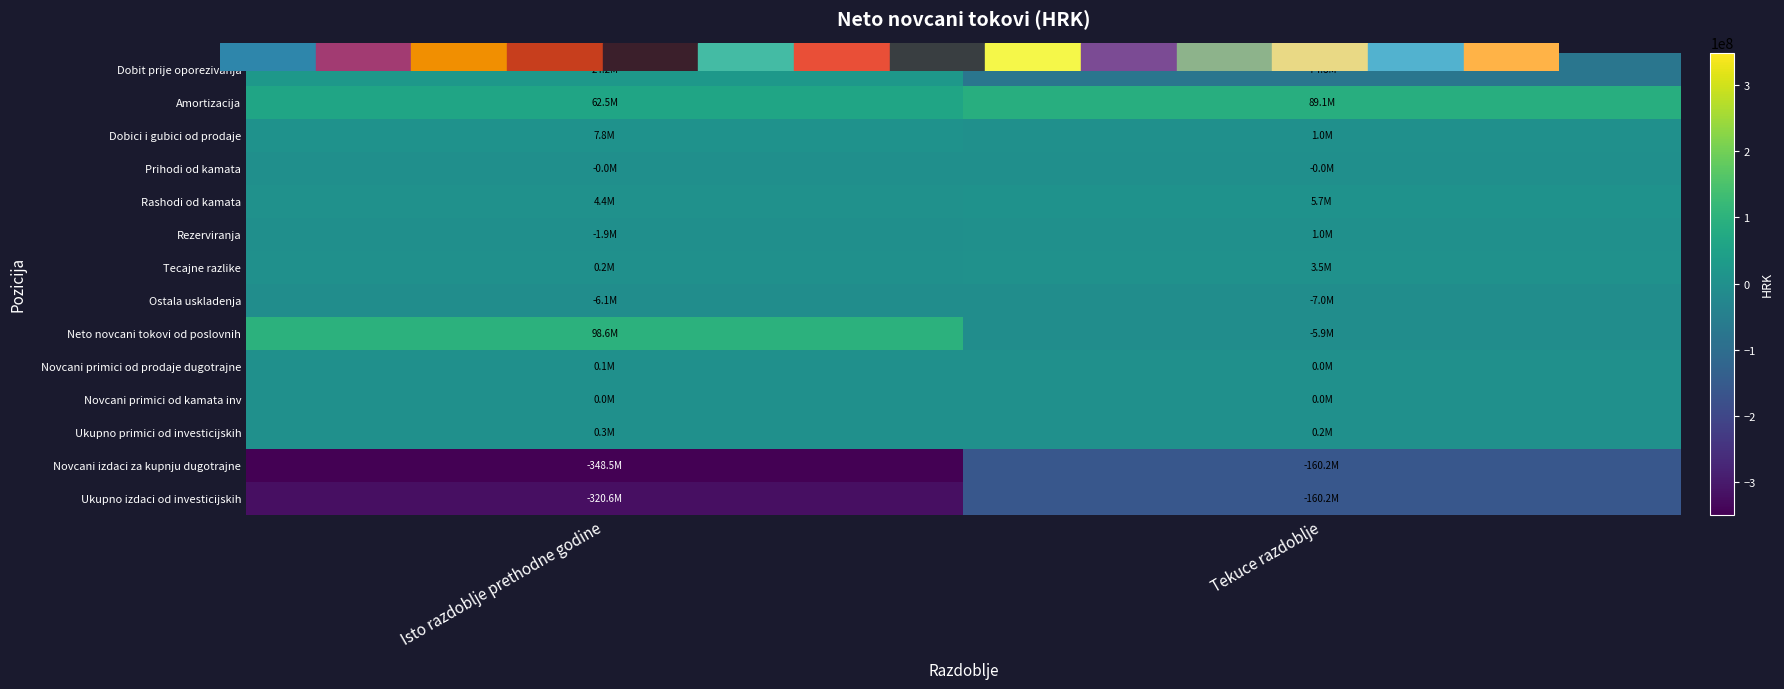

Reading left to right, list all the values displayed in this chart.

Dobit prije oporezivanja: Isto razdoblje prethodne godine=24180840	Tekuce razdoblje=-74821171
Amortizacija: Isto razdoblje prethodne godine=62492463	Tekuce razdoblje=89129881
Dobici i gubici od prodaje: Isto razdoblje prethodne godine=7763990	Tekuce razdoblje=1008937
Prihodi od kamata: Isto razdoblje prethodne godine=-11211	Tekuce razdoblje=-5443
Rashodi od kamata: Isto razdoblje prethodne godine=4362158	Tekuce razdoblje=5653251
Rezerviranja: Isto razdoblje prethodne godine=-1937015	Tekuce razdoblje=991353
Tecajne razlike: Isto razdoblje prethodne godine=230676	Tekuce razdoblje=3499289
Ostala uskladenja: Isto razdoblje prethodne godine=-6125255	Tekuce razdoblje=-6996947
Neto novcani tokovi od poslovnih: Isto razdoblje prethodne godine=98560745	Tekuce razdoblje=-5913117
Novcani primici od prodaje dugotrajne: Isto razdoblje prethodne godine=102635	Tekuce razdoblje=38572
Novcani primici od kamata inv: Isto razdoblje prethodne godine=11211	Tekuce razdoblje=5443
Ukupno primici od investicijskih: Isto razdoblje prethodne godine=288446	Tekuce razdoblje=179015
Novcani izdaci za kupnju dugotrajne: Isto razdoblje prethodne godine=-348466557	Tekuce razdoblje=-160234980
Ukupno izdaci od investicijskih: Isto razdoblje prethodne godine=-320641349	Tekuce razdoblje=-160234980